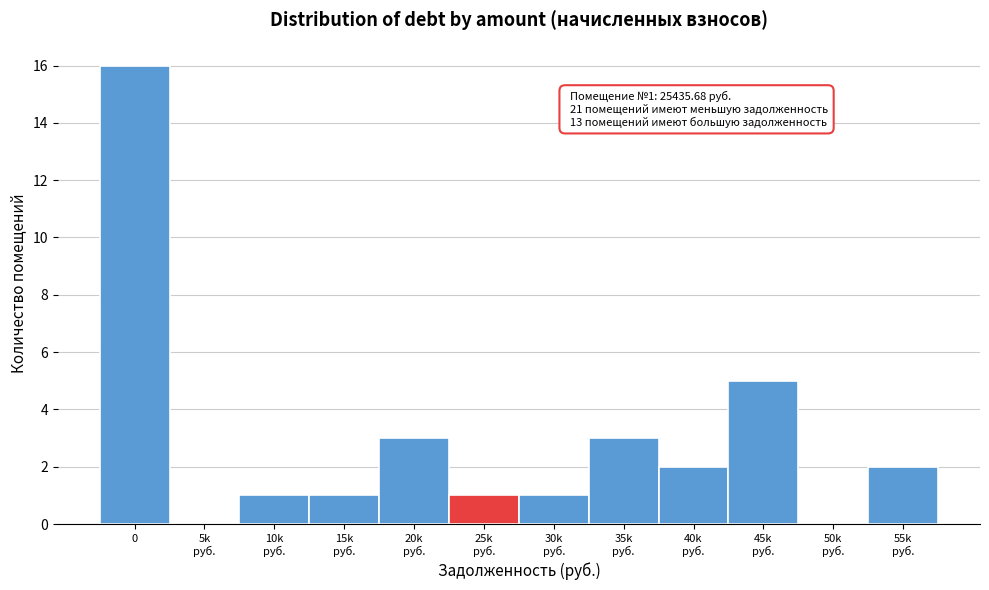

What is the sum of all values?

35